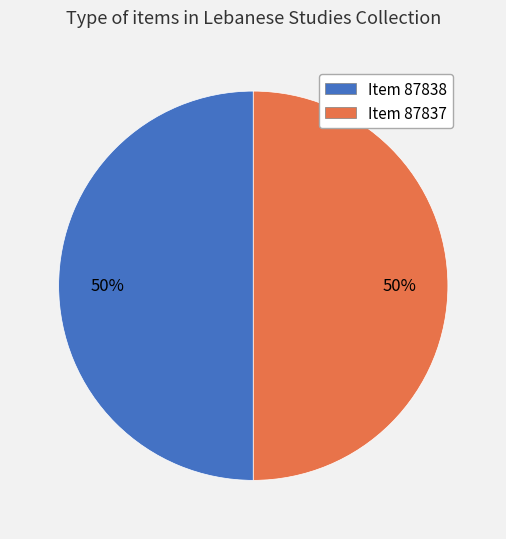

To the nearest percent, what is the combined percentage of Item 87837 and Item 87838?

100%